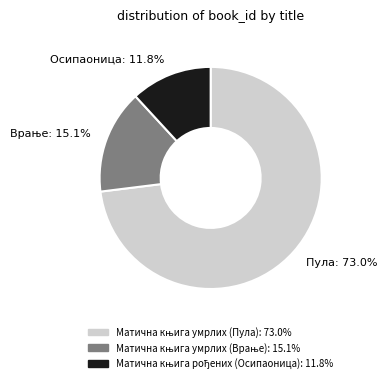

What portion of the pie excludes Матична књига умрлих (Пула)?

27.0%